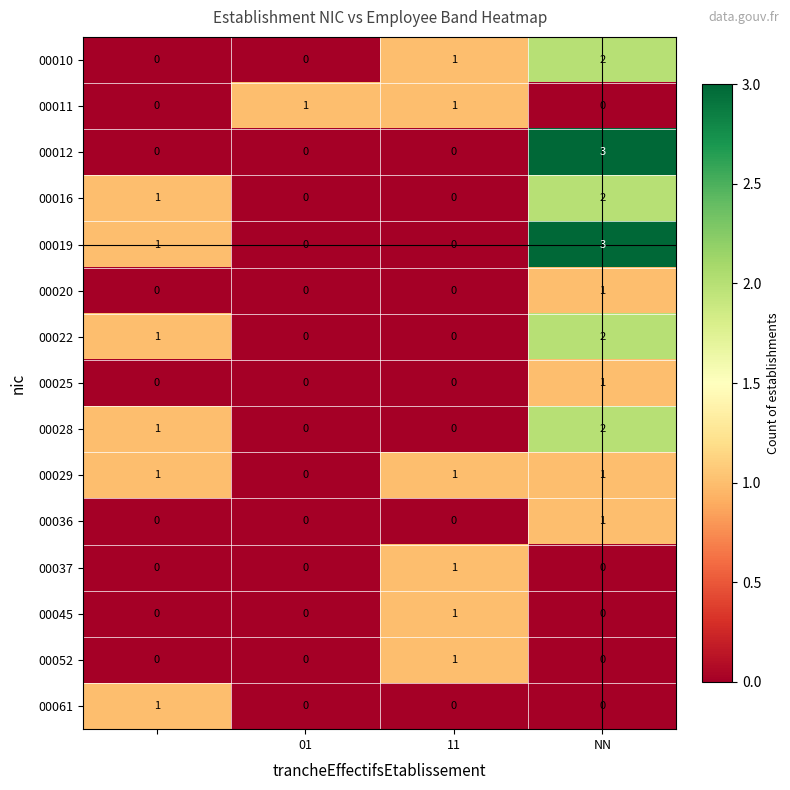

Which series has the largest total across all categories?

00019